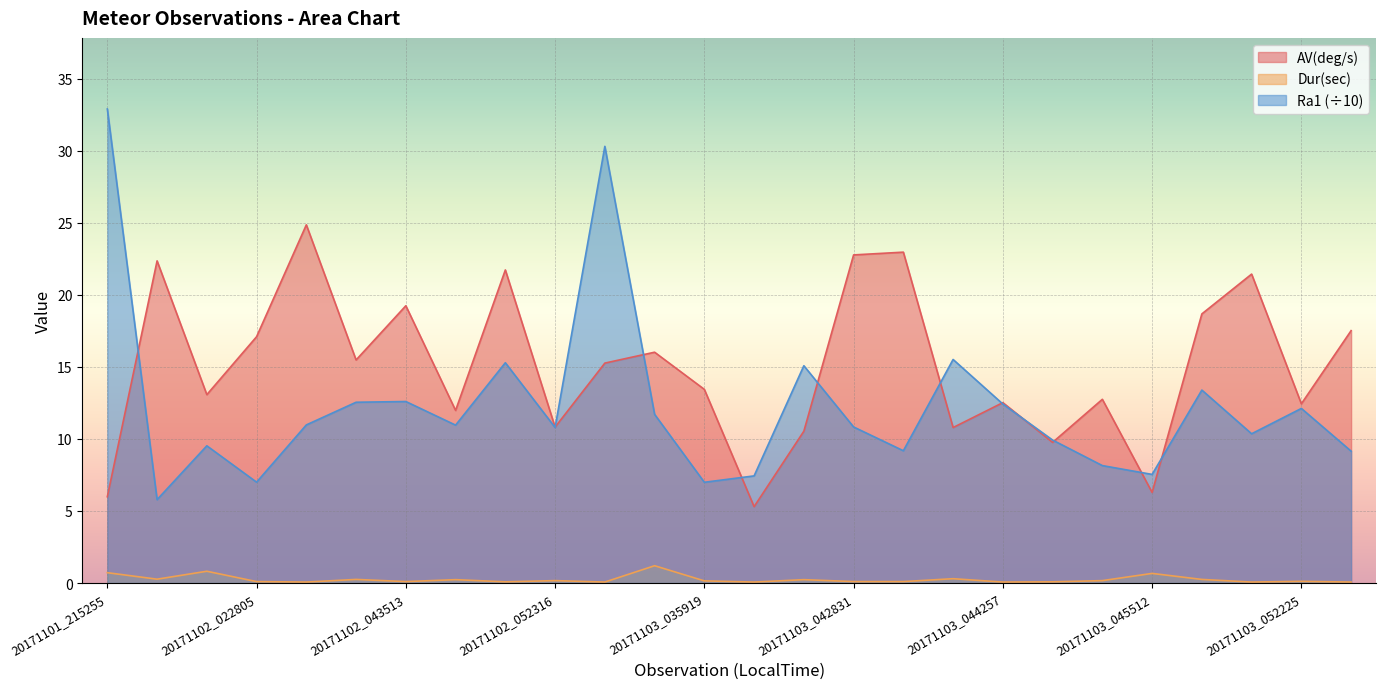

Rank the series by their average value, from lowest to highest.

Dur(sec), Ra1 (÷10), AV(deg/s)